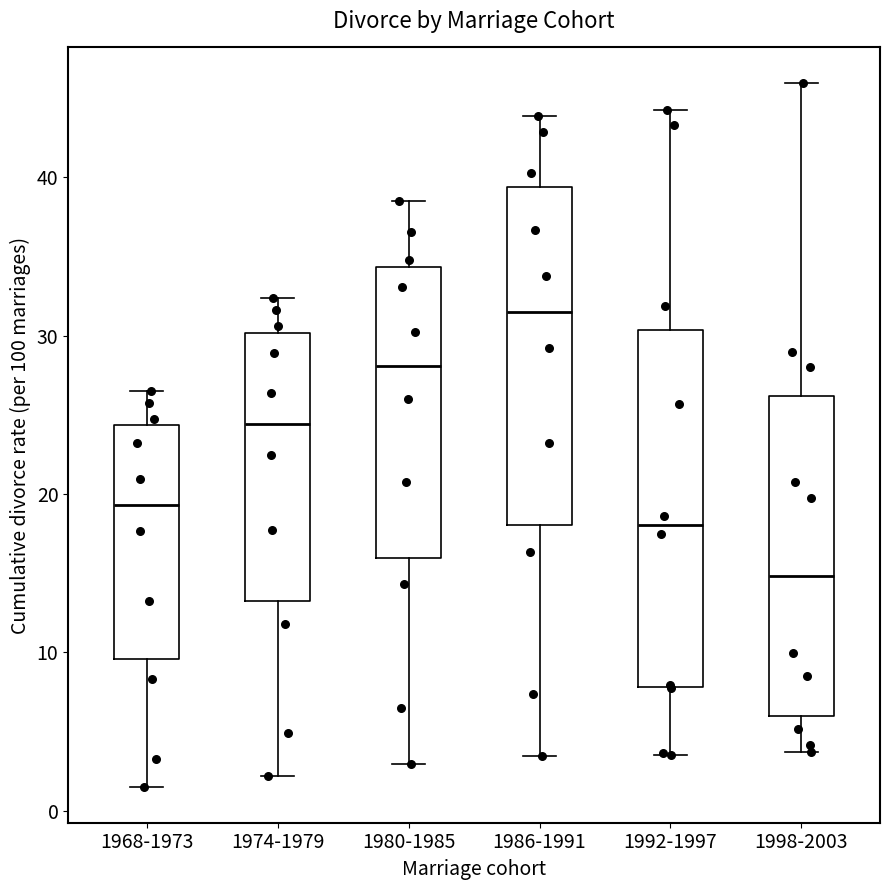

Where does the median line of the box for 1998-2003 sit on the y-axis? The values are not printed on the chart, so give them approximately, as read against the axis.

15